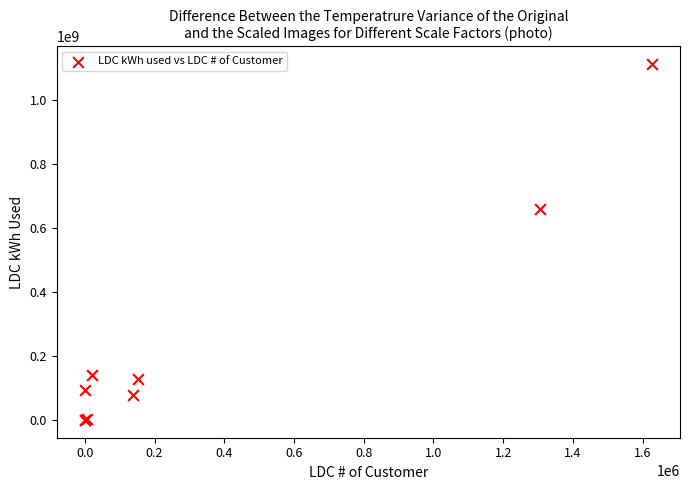

What Y value in the scatter plot is closest to 555899621?

660161541.9